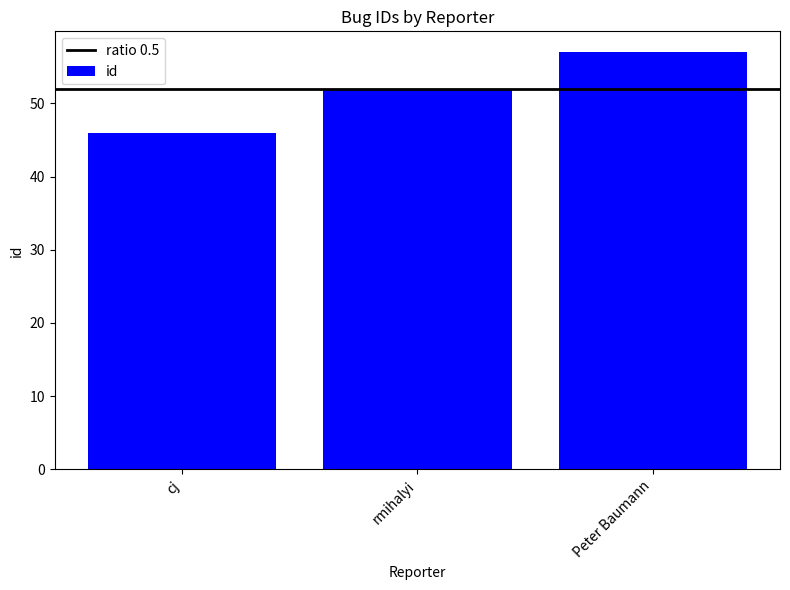

Which has a higher value, Peter Baumann or rmihalyi?

Peter Baumann